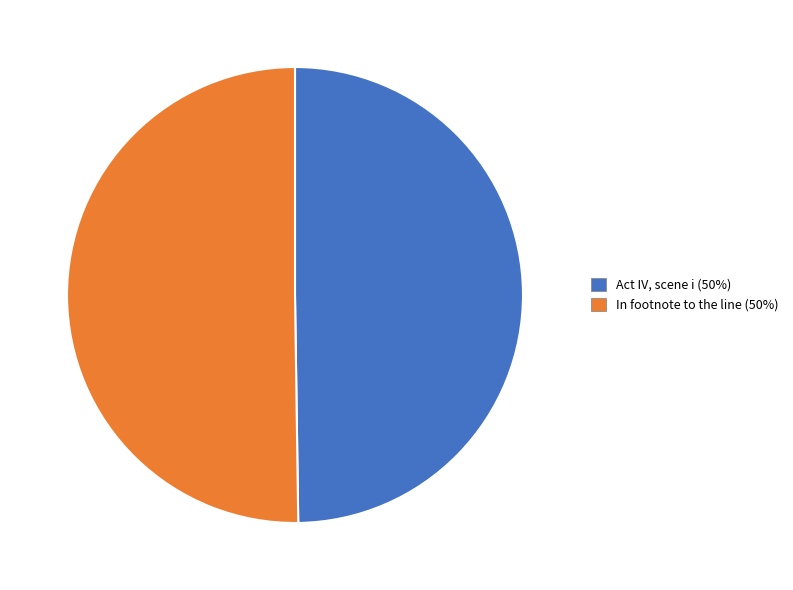

Combined, do Act IV, scene i and In footnote to the line account for over 50%?

Yes